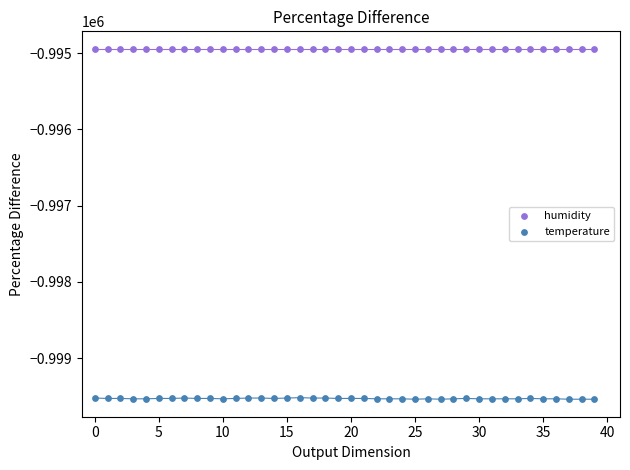

What are all the series names shown in the legend?

humidity, temperature